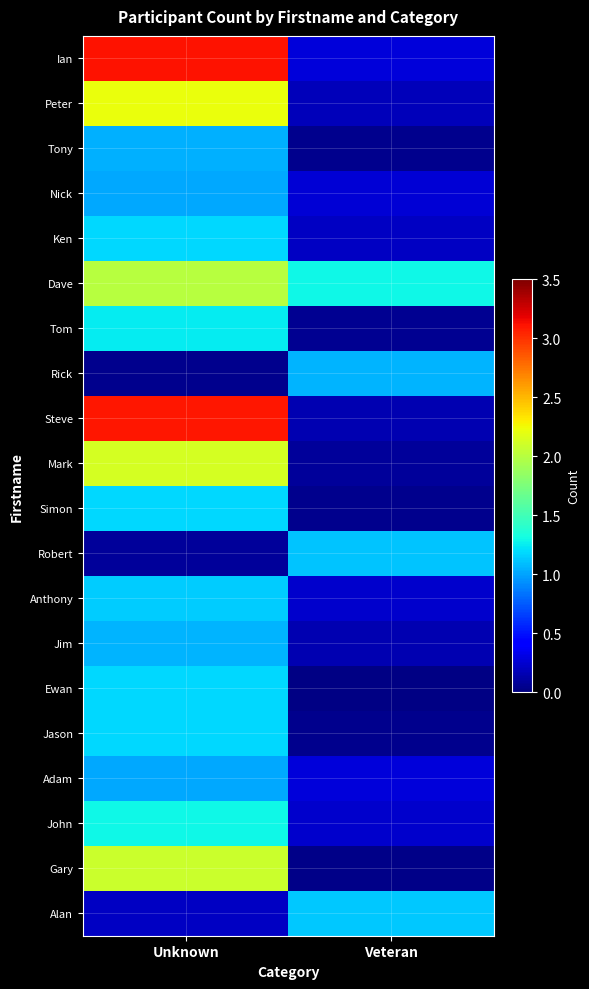

What is the spread (max minus min) of values at Unknown?

3.1